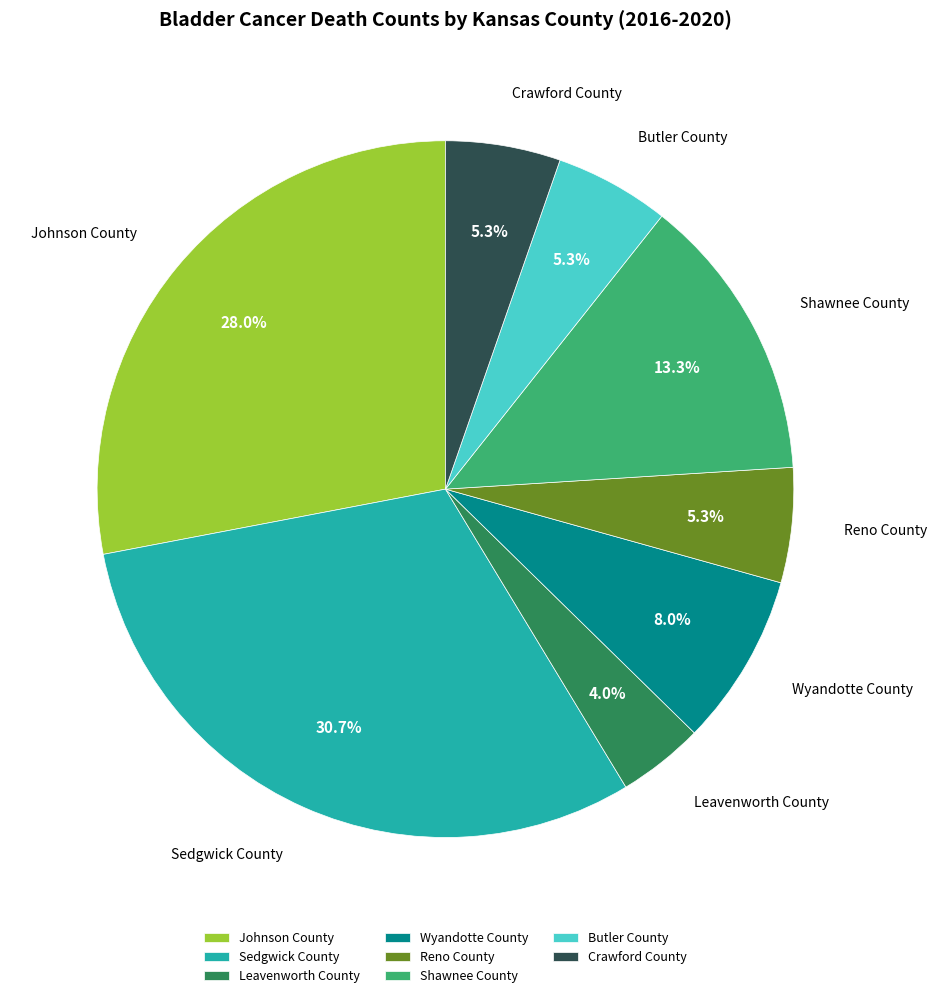

What is the largest slice in the pie chart?

Sedgwick County